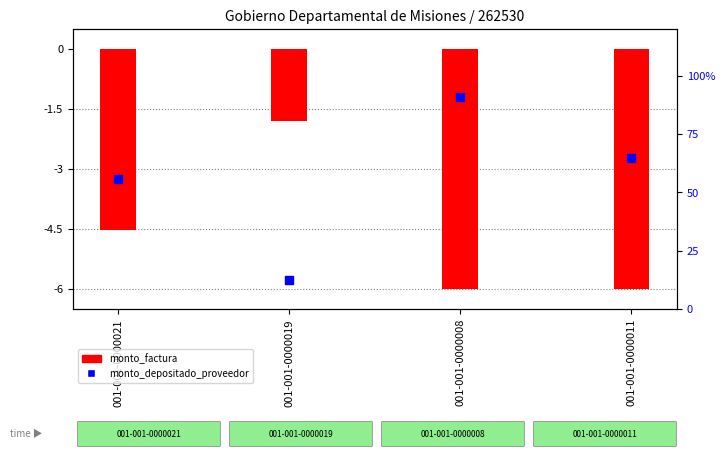

Which series has the widest spread of Y values?

monto_depositado_proveedor